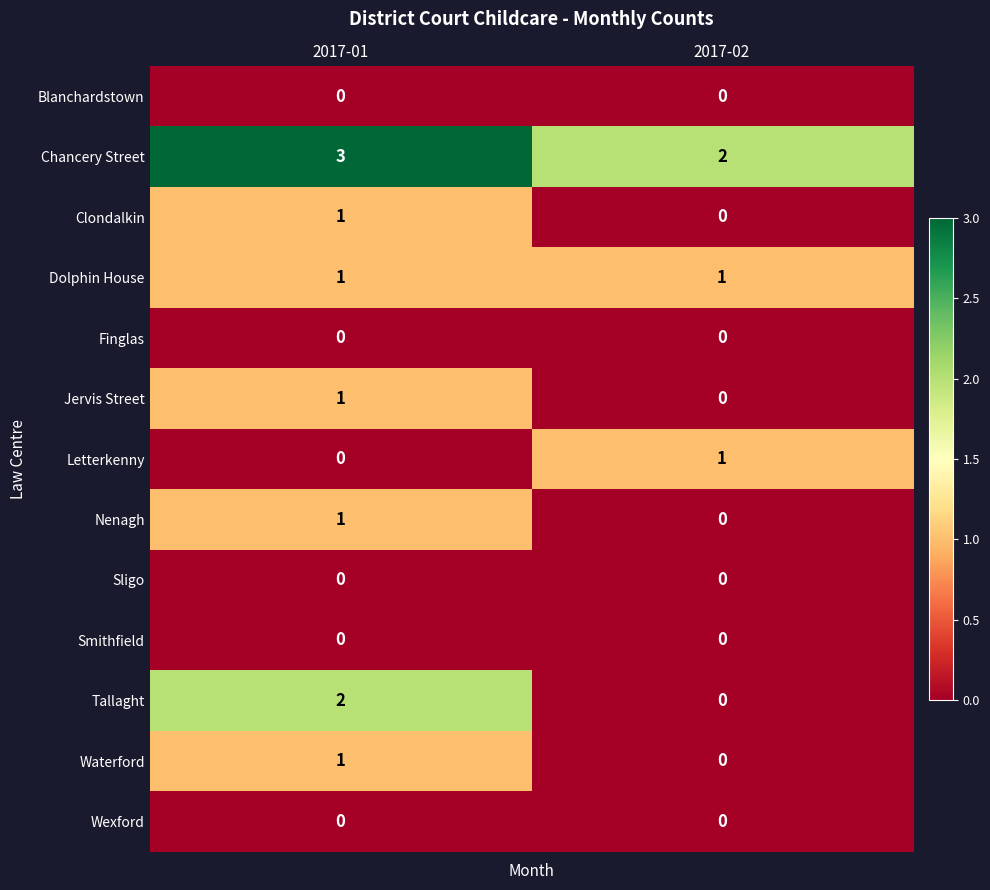

Which category has the highest value across all series?

2017-01